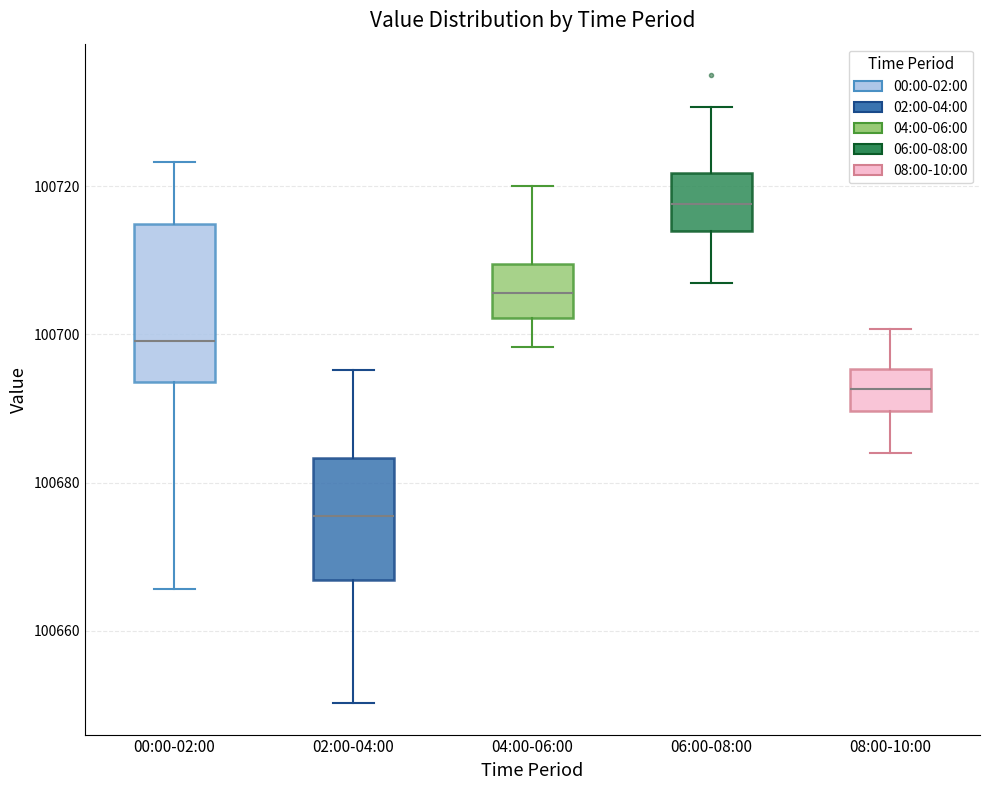

Reading left to right, transcribe this box plot: for each box, give where its median line is, the range the box spans, and where its two whiskers end, as read against the y-axis. The values are not printed on the chart, so give them approximately, as read against the axis.

00:00-02:00: median 100700, box 100694 to 100714, whiskers 100666 to 100724
02:00-04:00: median 100676, box 100666 to 100684, whiskers 100650 to 100696
04:00-06:00: median 100706, box 100702 to 100710, whiskers 100698 to 100720
06:00-08:00: median 100718, box 100714 to 100722, whiskers 100708 to 100730
08:00-10:00: median 100692, box 100690 to 100696, whiskers 100684 to 100700